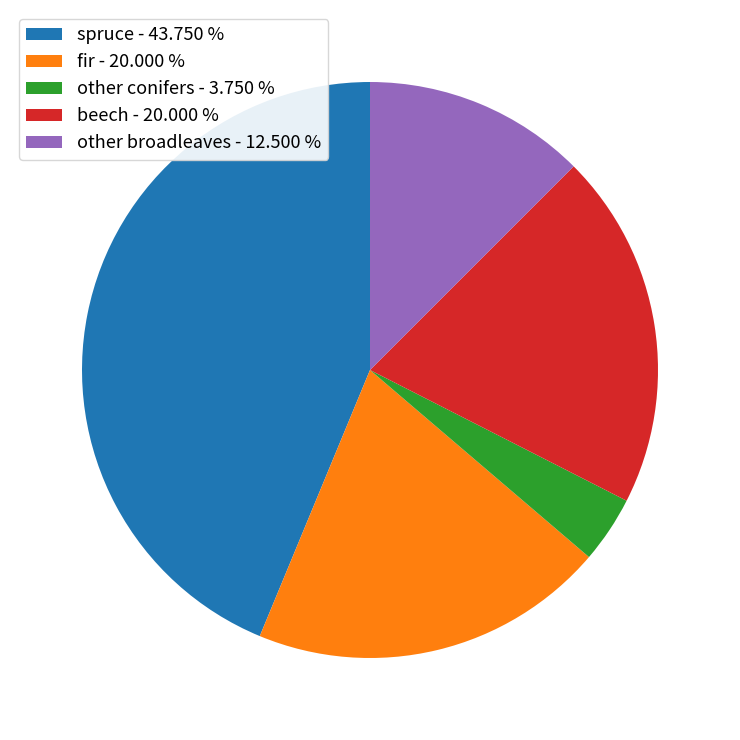

Does spruce represent more than half of the total?

No